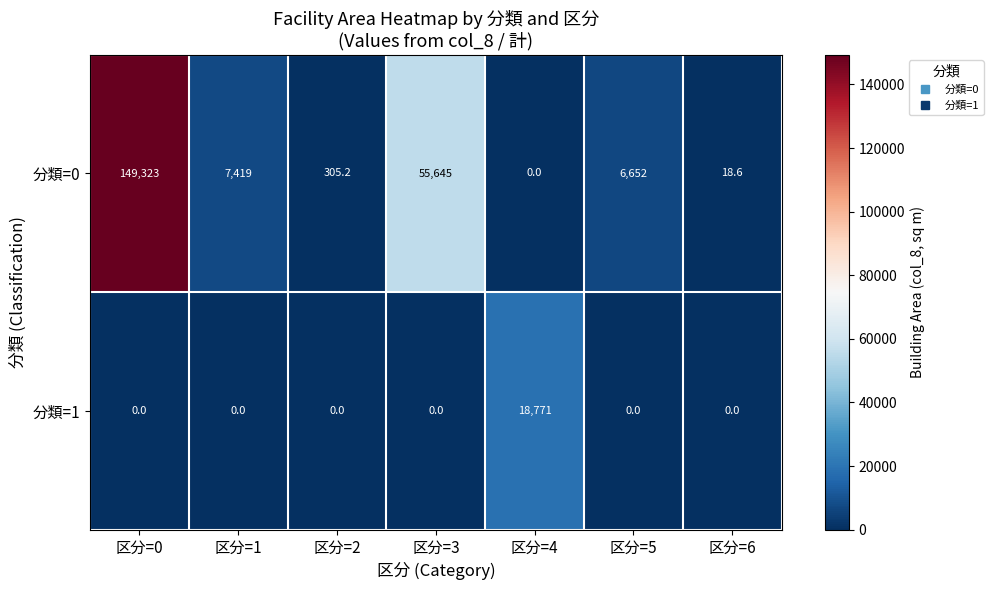

Is it true that 分類=1 equals 11348.4 at 区分=1?

False